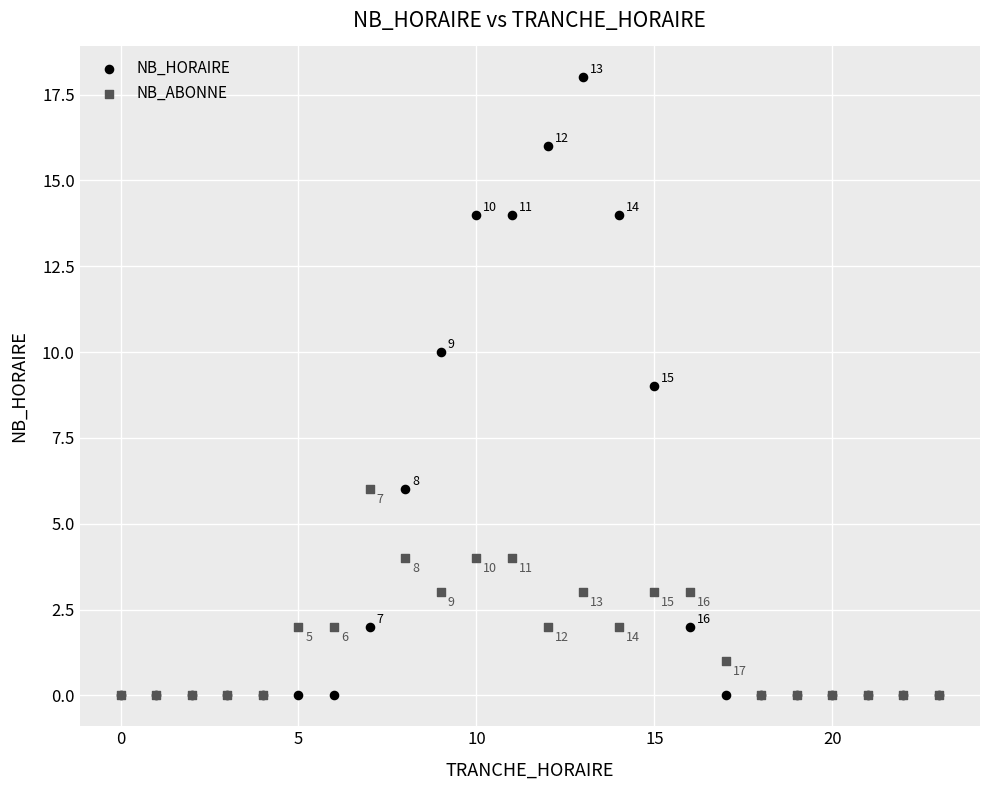

Which series reaches the maximum Y coordinate?

NB_HORAIRE